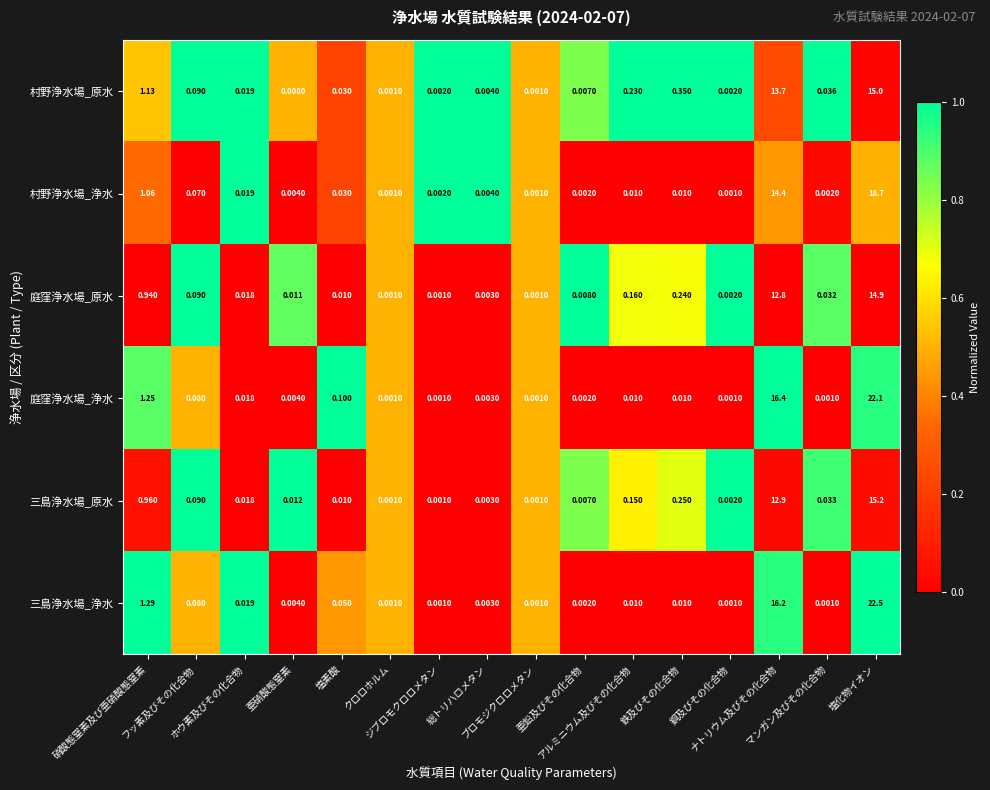

List the series in order of their peak value, lowest first.

庭窪浄水場_原水, 村野浄水場_原水, 三島浄水場_原水, 村野浄水場_浄水, 庭窪浄水場_浄水, 三島浄水場_浄水